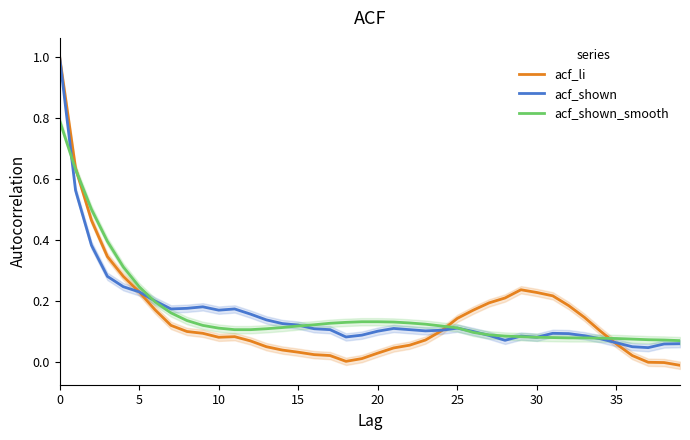

True or false: acf_shown has more than 2 interior local peaks.

True